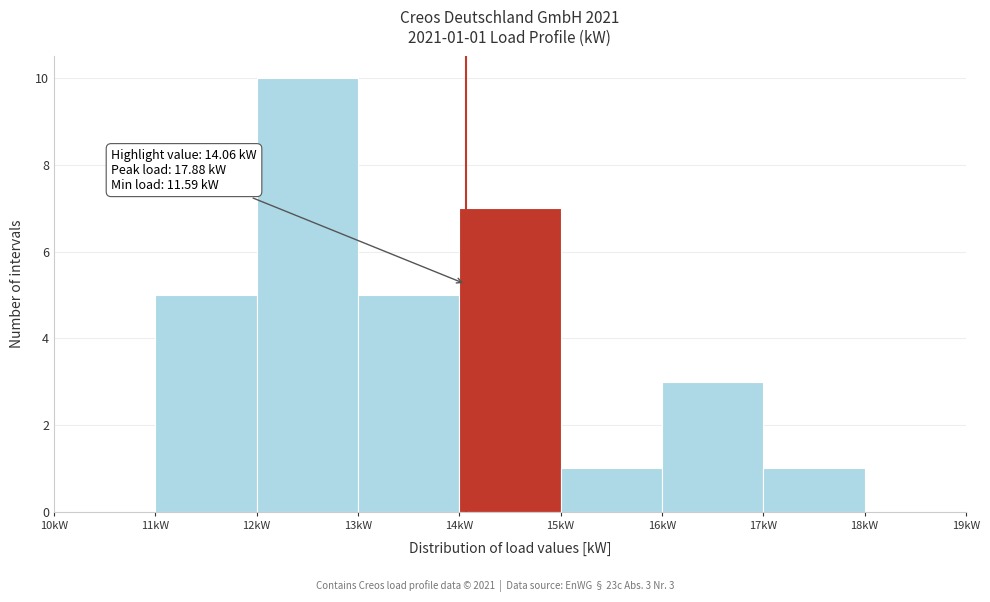

Which range on the x-axis has the tallest bar?

12 to 13